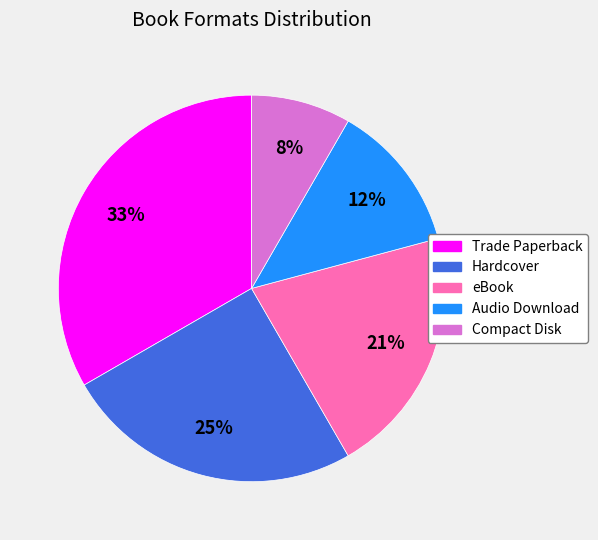

Is the sum of Hardcover and Audio Download greater than half?

No